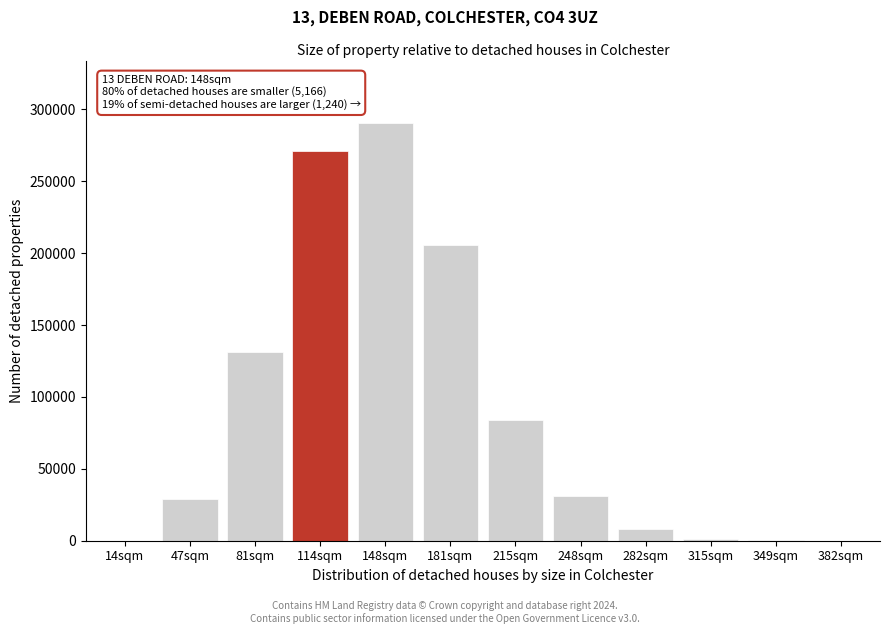

Which has a higher value, 215sqm or 47sqm?

215sqm